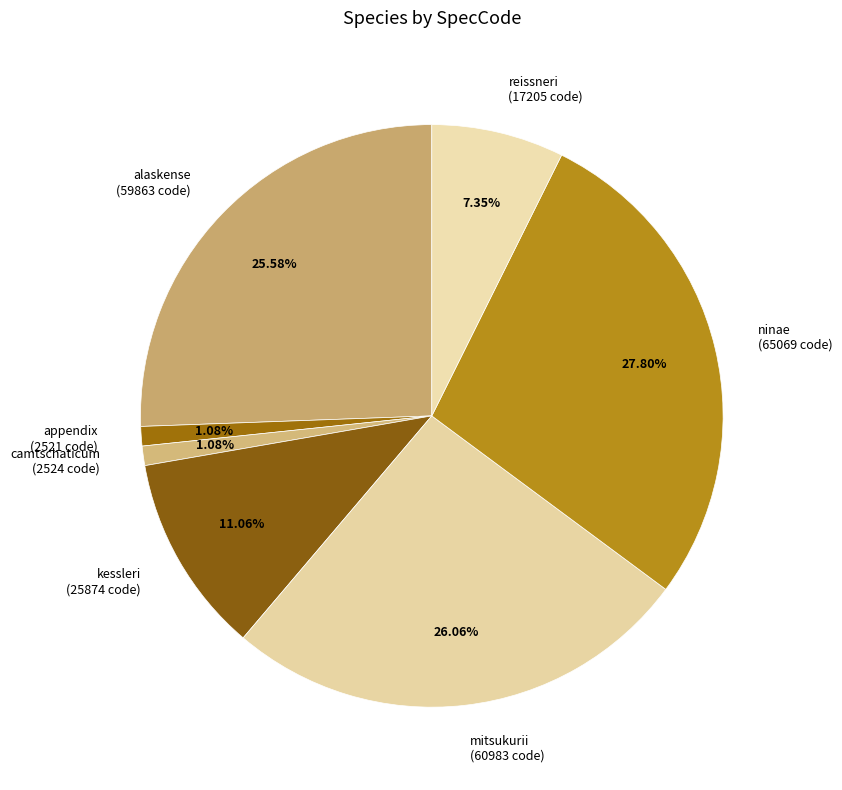

Does ninae account for over 50% of the chart?

No